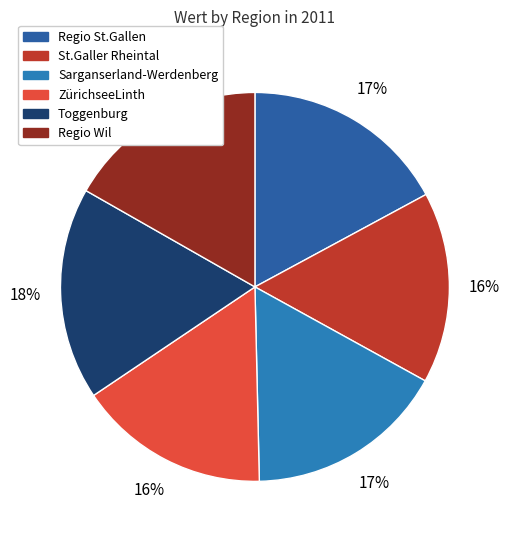

To the nearest percent, what is the average slice percentage?

17%